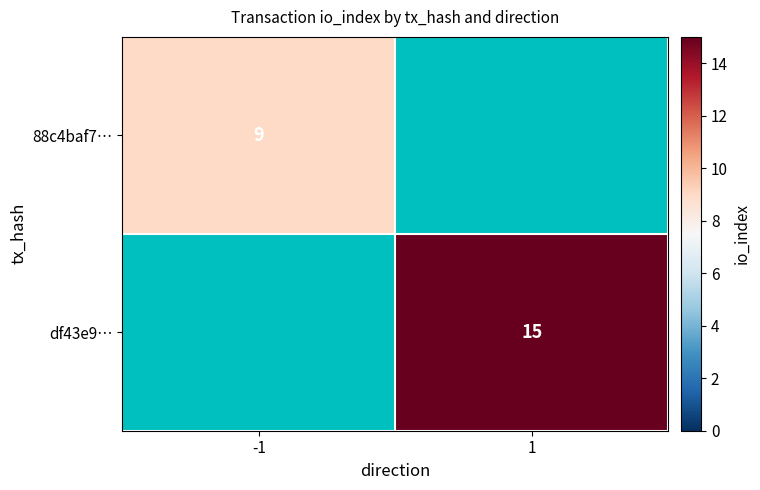

True or false: df43e9… has a value of 15 at 1.

True